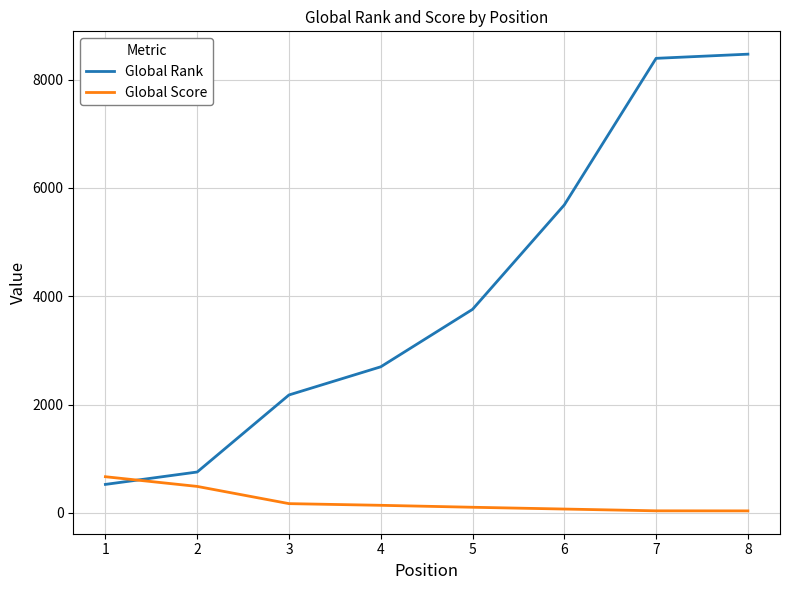

Between 1 and 3, which series saw the biggest shift?

Global Rank